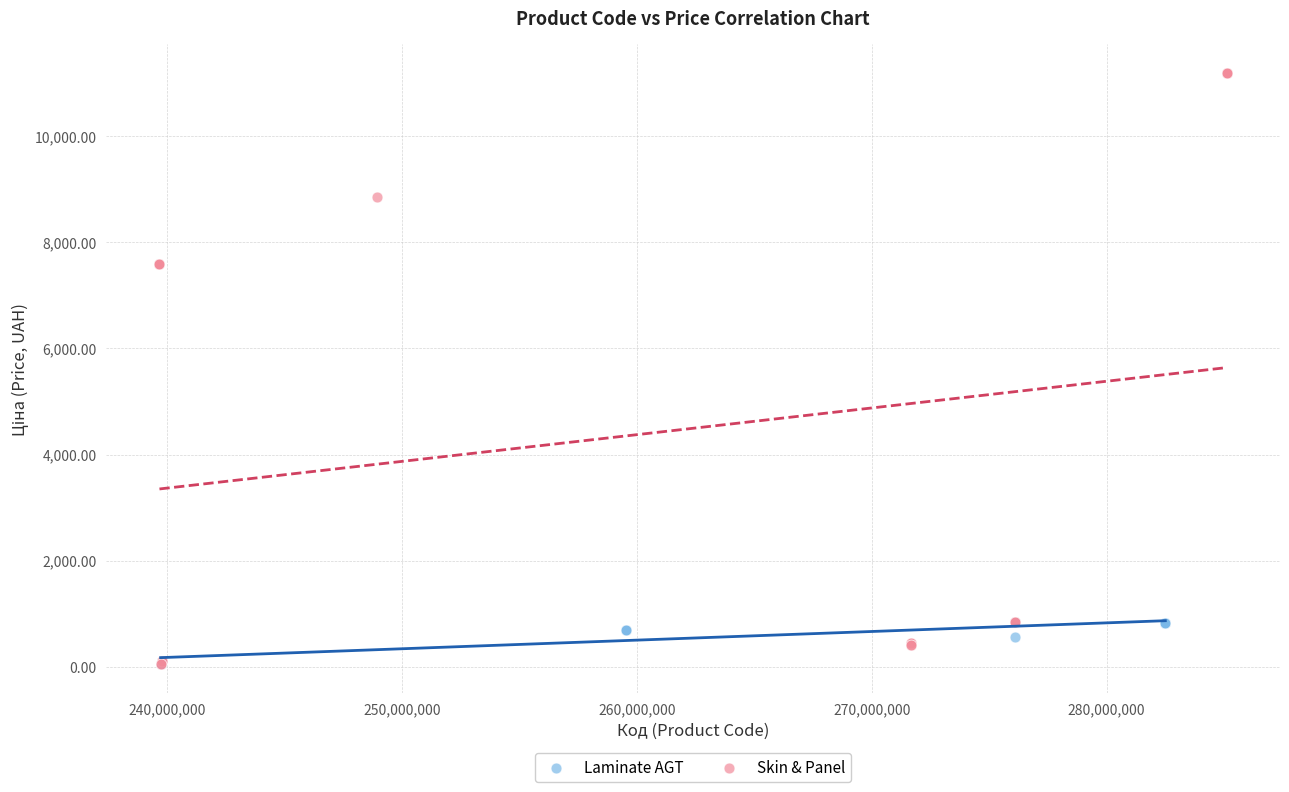

Which series has the widest spread of Y values?

Skin & Panel